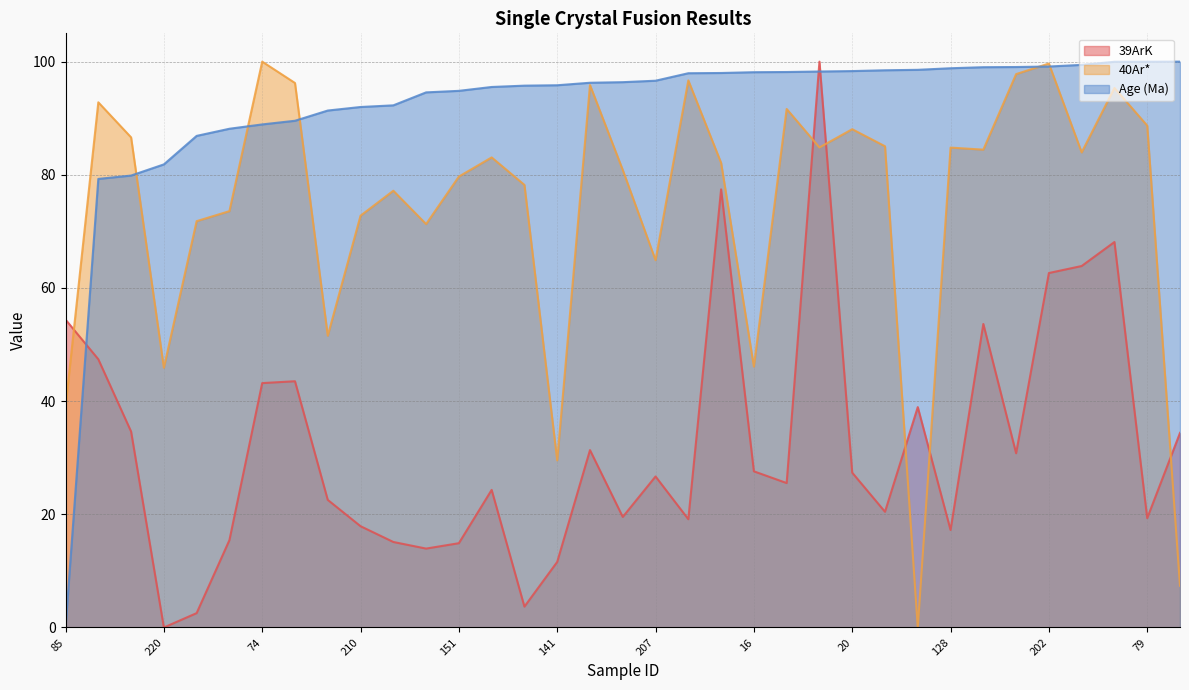

In 40Ar*, how many points are lower than both neighbors (excluding endpoints)?

10